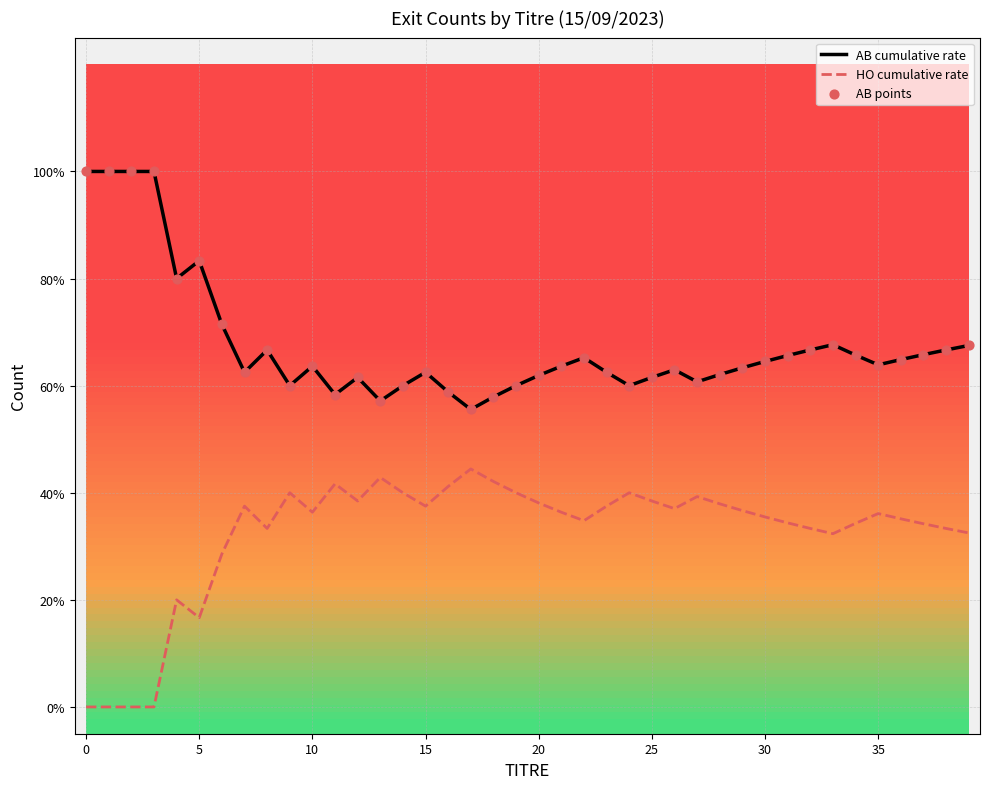

At how many categories does at least one series exceed 0?

40